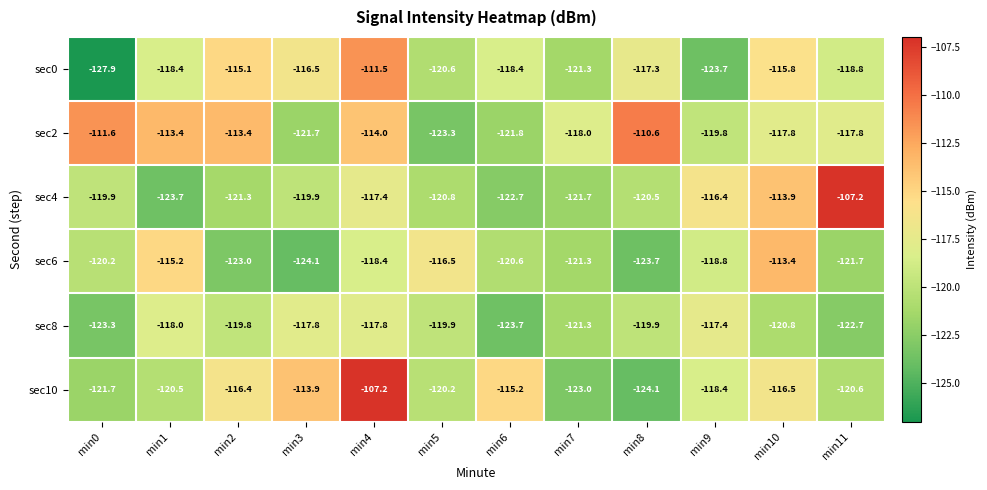

True or false: sec8 has a value of -117.4 at min9.

True